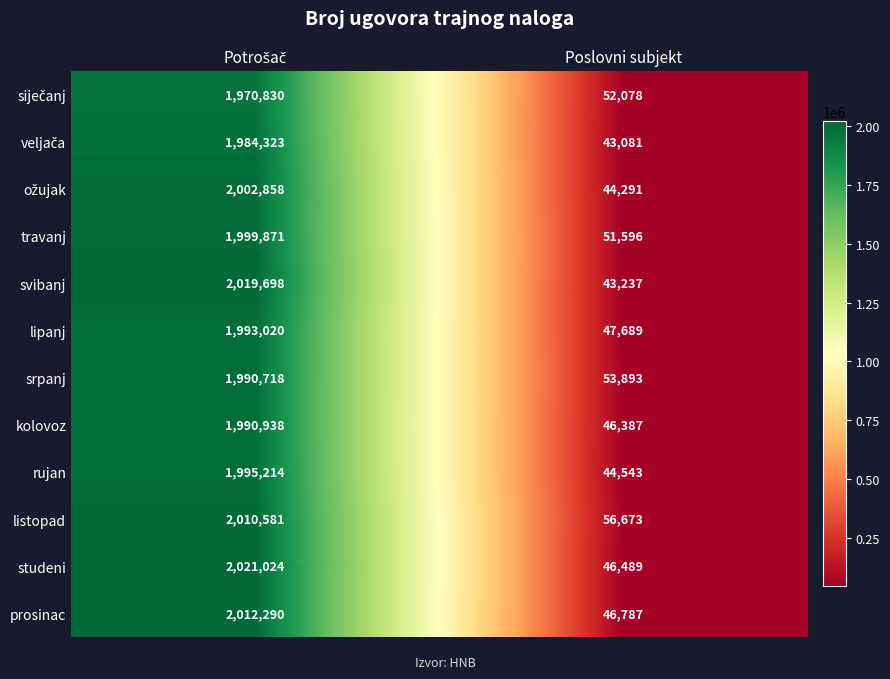

What is the difference between the maximum and minimum values in the travanj series?

1948275